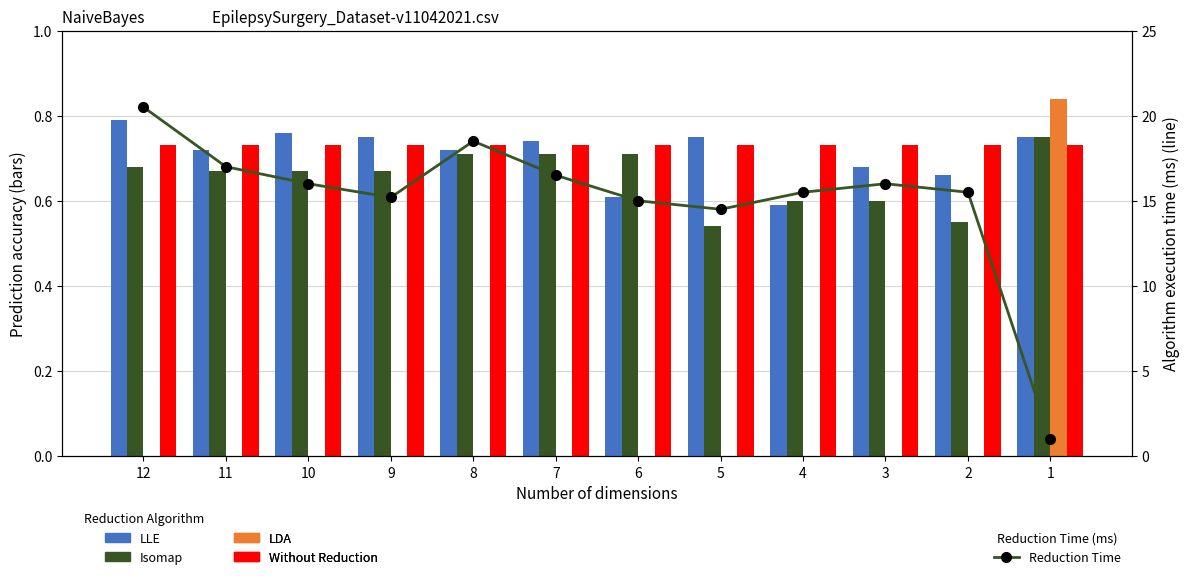

Is the value of Without Reduction at 6 greater than the value of LDA at 4?

Yes